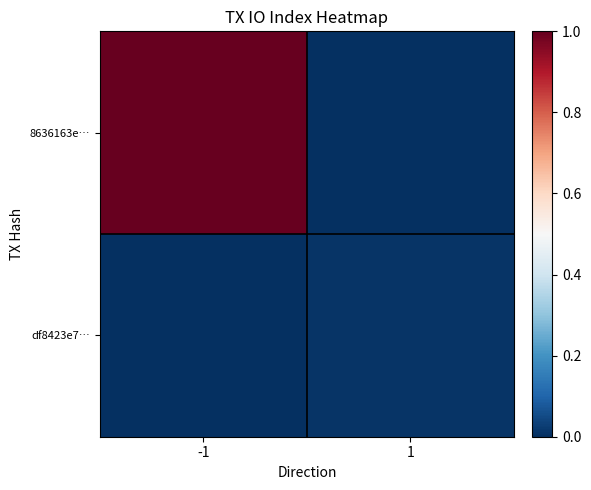

Which has a higher value, 1 or -1?

-1